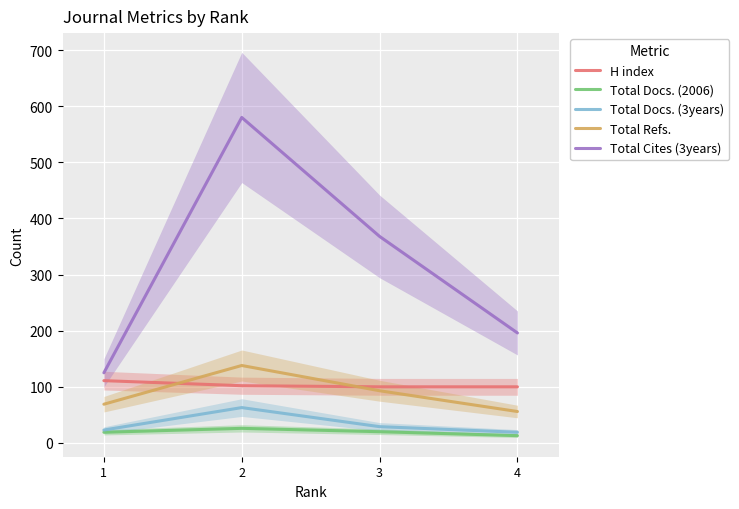

Count the H index values in the range 100 to 111.

4